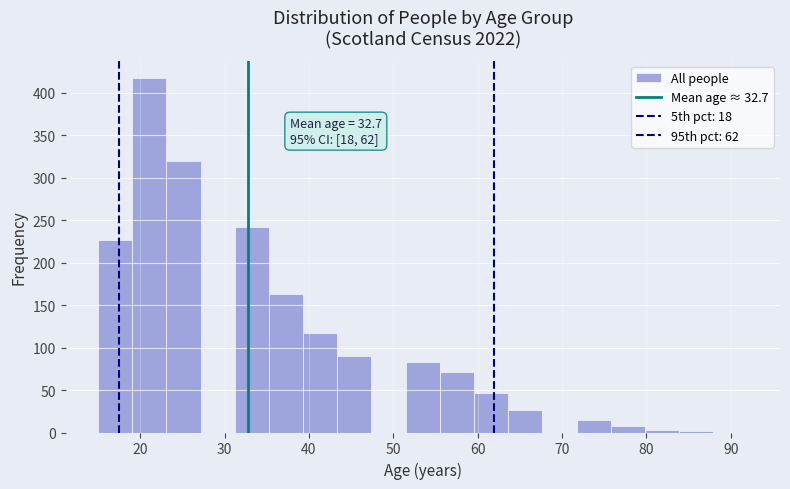

Over which range of the x-axis is the bar tallest?

19 to 23